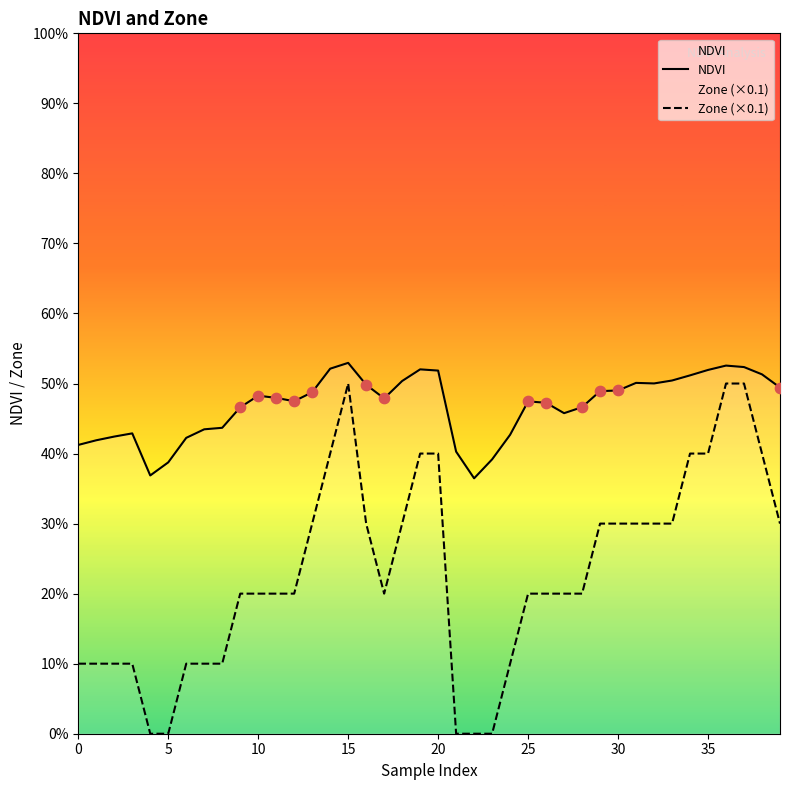

Is the value of NDVI at 27 greater than the value of Zone (×0.1) at 22?

Yes